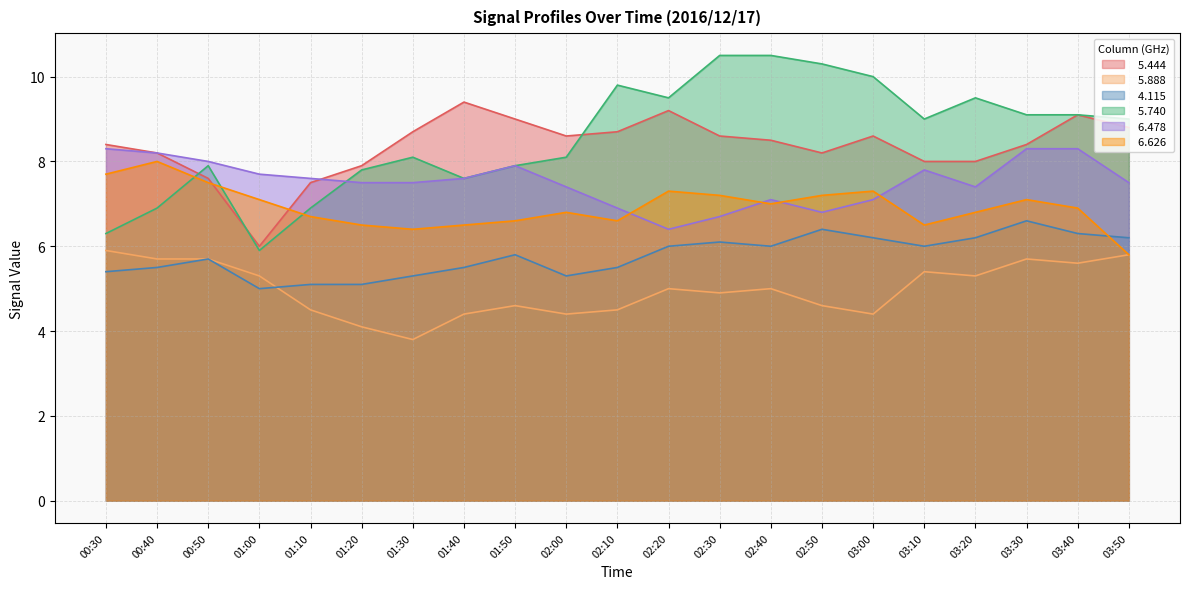

Which label corresponds to the smallest value in the chart?

01:30